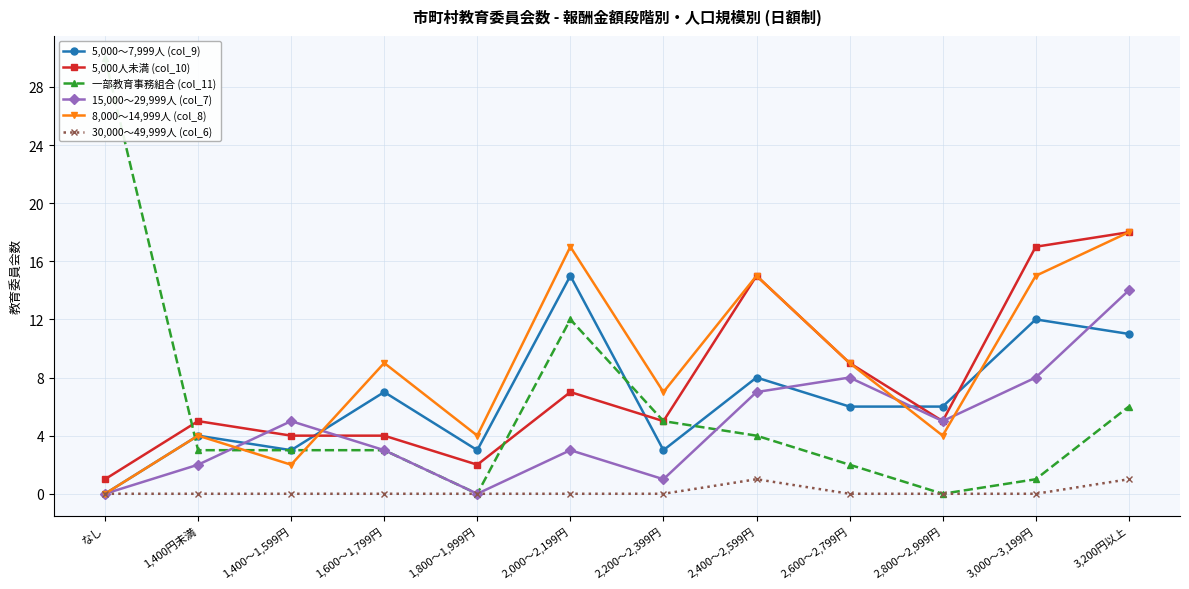

At which label does 5,000人未満 (col_10) first exceed 5?

2,000～2,199円